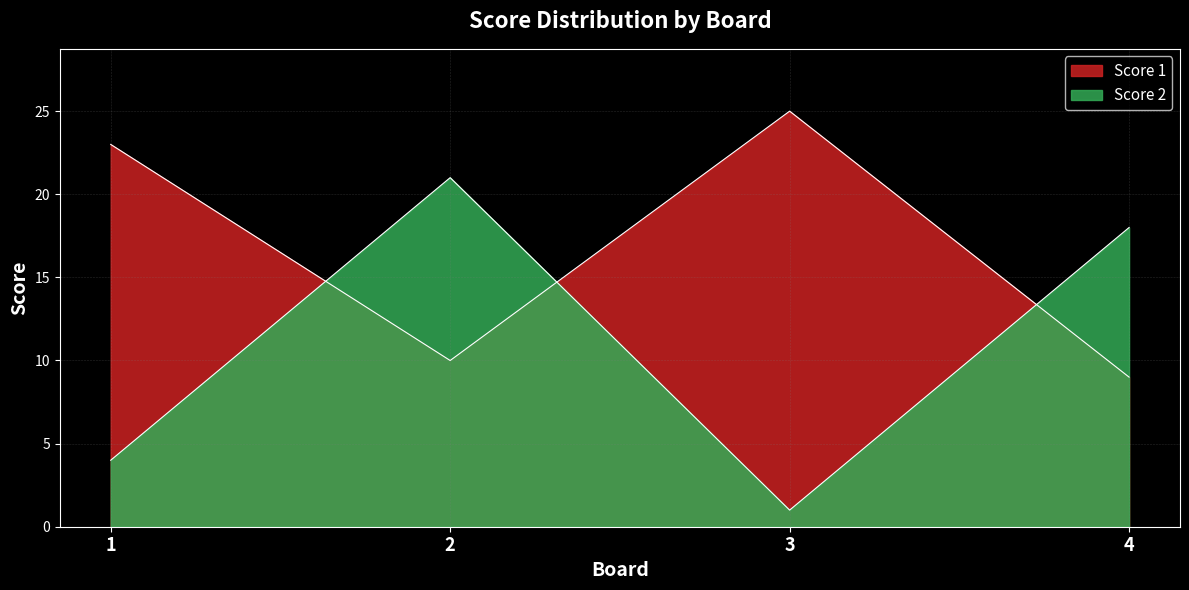

How many categories are shown in the chart?

4